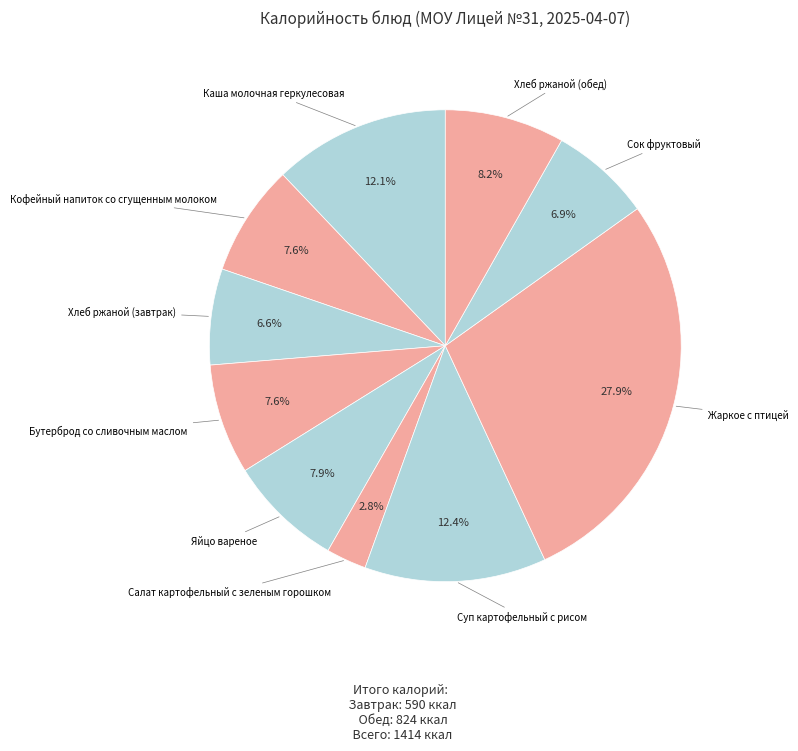

Rank the categories by value from lowest to highest.

Салат картофельный с зеленым горошком, Хлеб ржаной (завтрак), Сок фруктовый, Бутерброд со сливочным маслом, Кофейный напиток со сгущенным молоком, Яйцо вареное, Хлеб ржаной (обед), Каша молочная геркулесовая, Суп картофельный с рисом, Жаркое с птицей